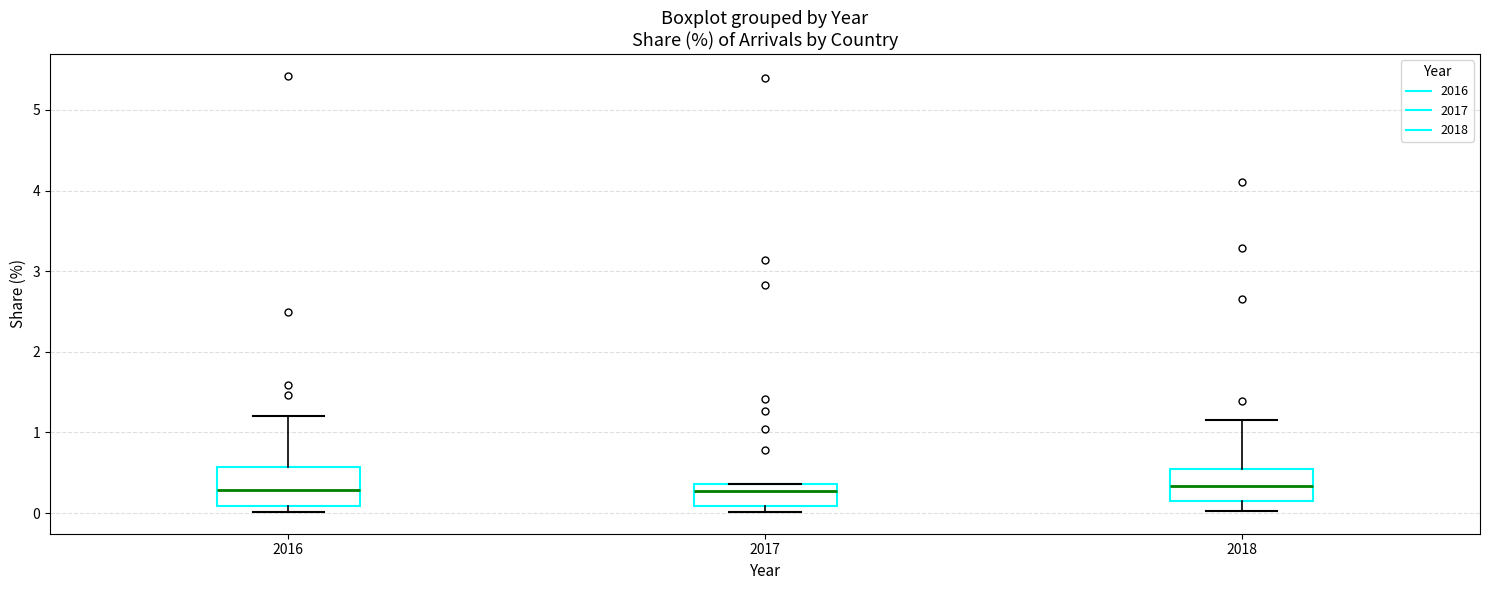

Reading left to right, transcribe this box plot: for each box, give where its median line is, the range the box spans, and where its two whiskers end, as read against the y-axis. The values are not printed on the chart, so give them approximately, as read against the axis.

2016: median 0.3, box 0.1 to 0.6, whiskers 0.0 to 1.2
2017: median 0.3, box 0.1 to 0.4, whiskers 0.0 to 0.4
2018: median 0.3, box 0.1 to 0.6, whiskers 0.0 to 1.2